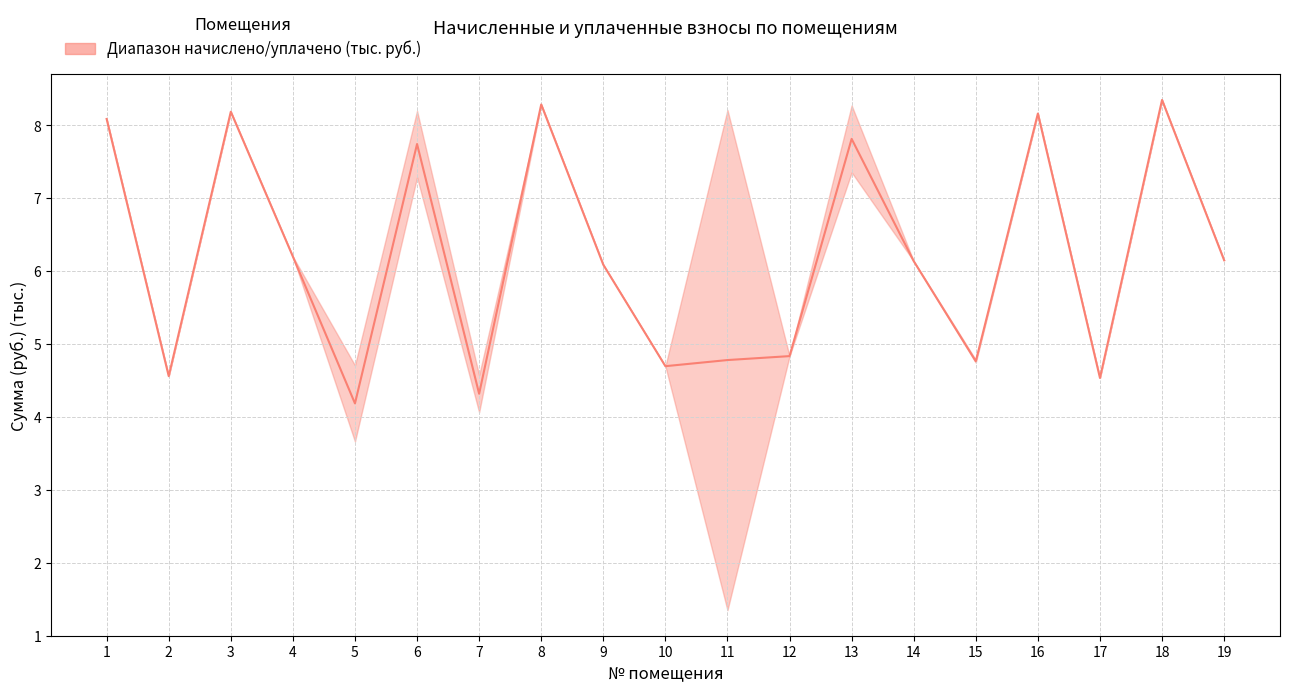

What is the ratio of the value at 1 to the value at 2?

1.8